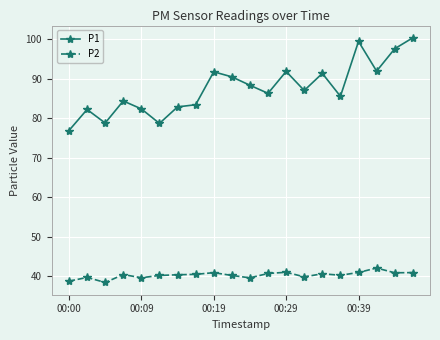

List the series in order of their overall mean, lowest first.

P2, P1